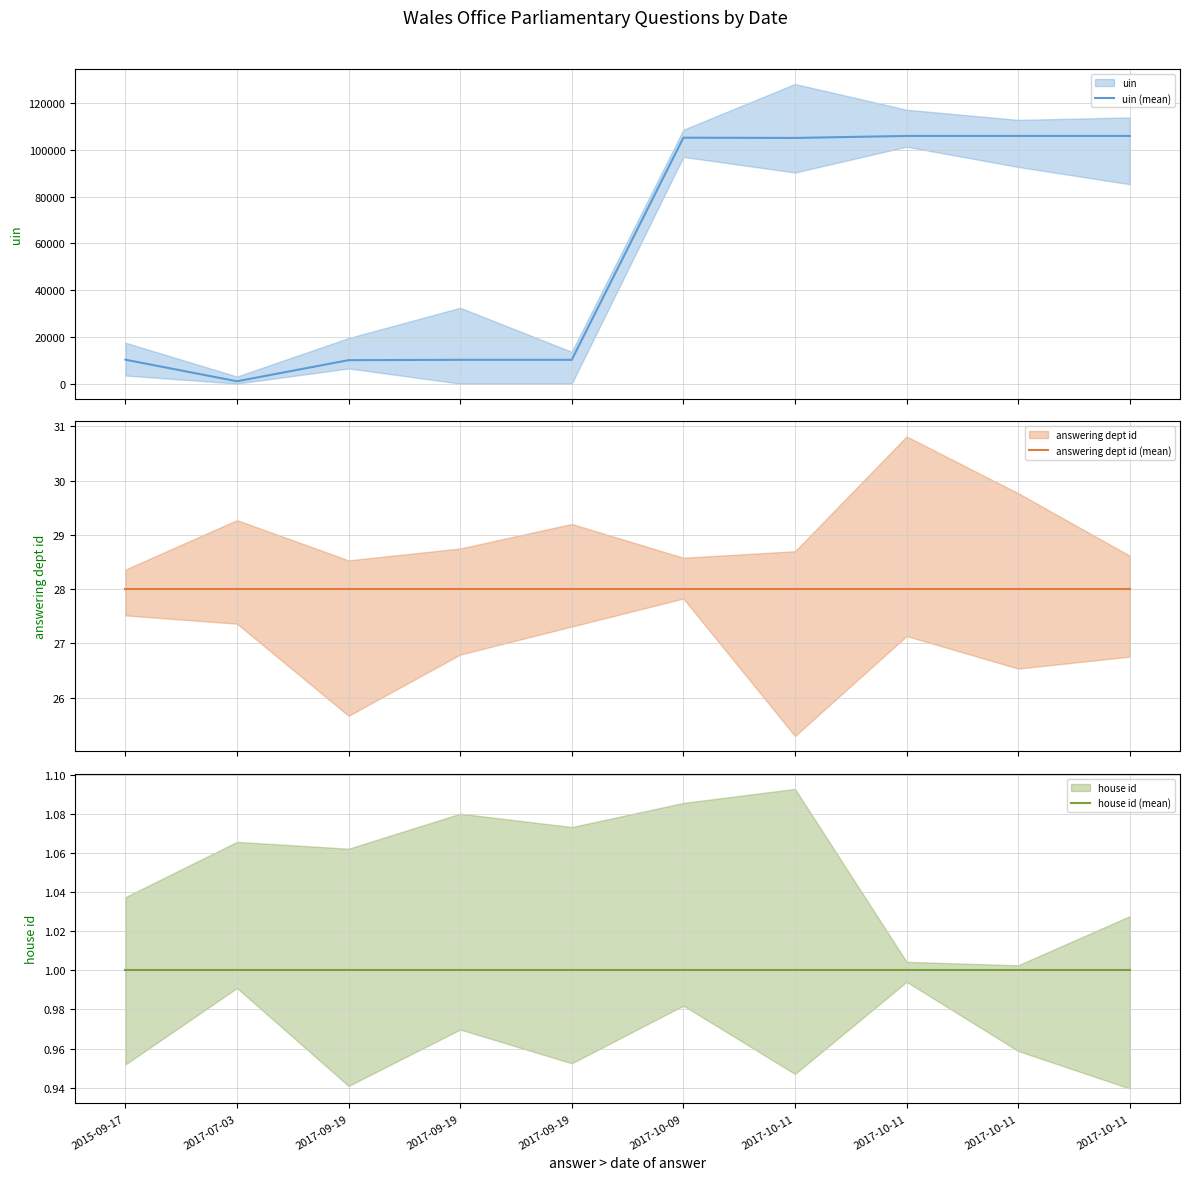

Between 2017-07-03 and 2017-09-19, which series saw the biggest shift?

uin (mean)